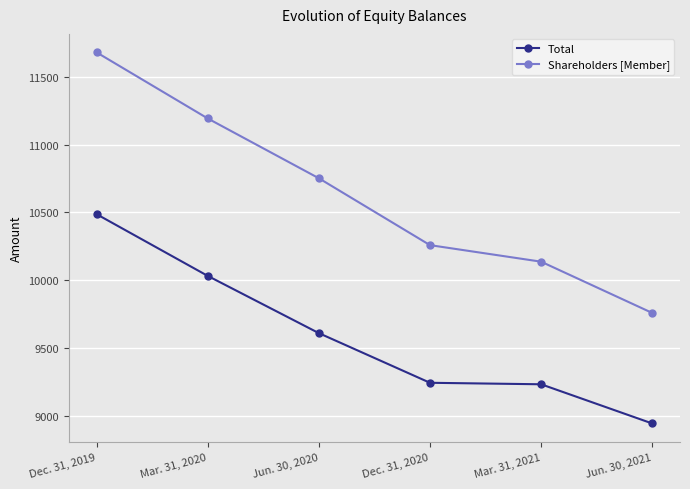

True or false: Total has more than 2 interior local peaks.

False